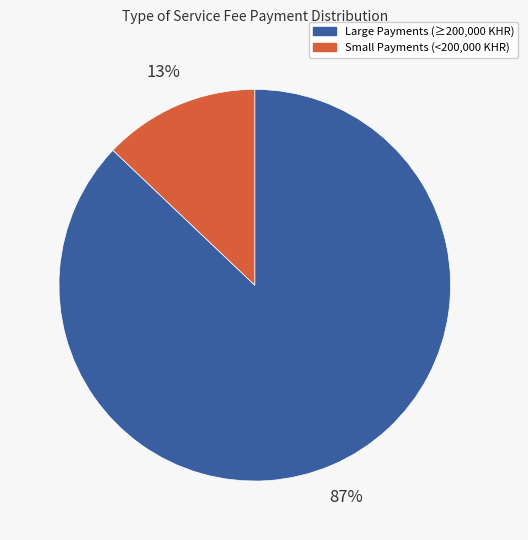

To the nearest percent, what is the average slice percentage?

50%